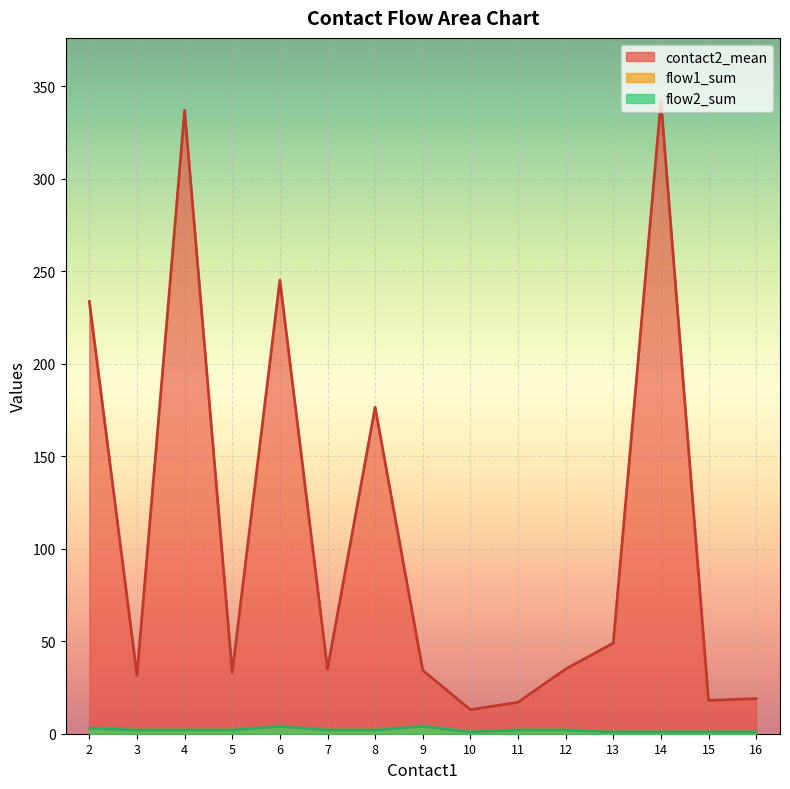

What are all the series names shown in the legend?

flow1, flow2, contact2_mean